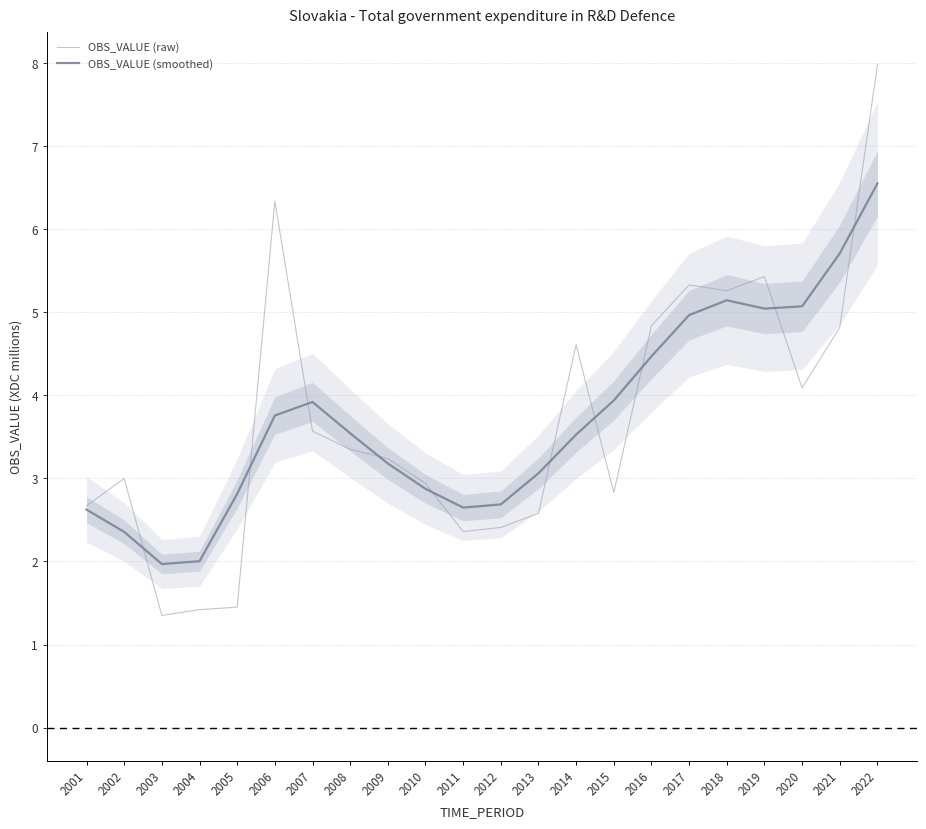

How many times do OBS_VALUE (raw) and OBS_VALUE (smoothed) cross each other?

10